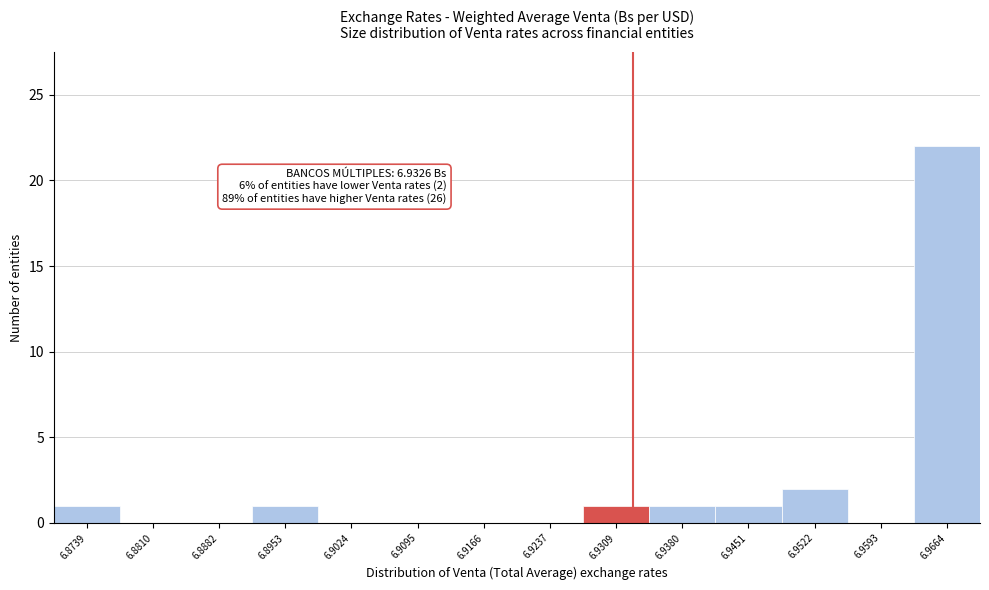

Which range on the x-axis has the tallest bar?

6.963 to 6.970